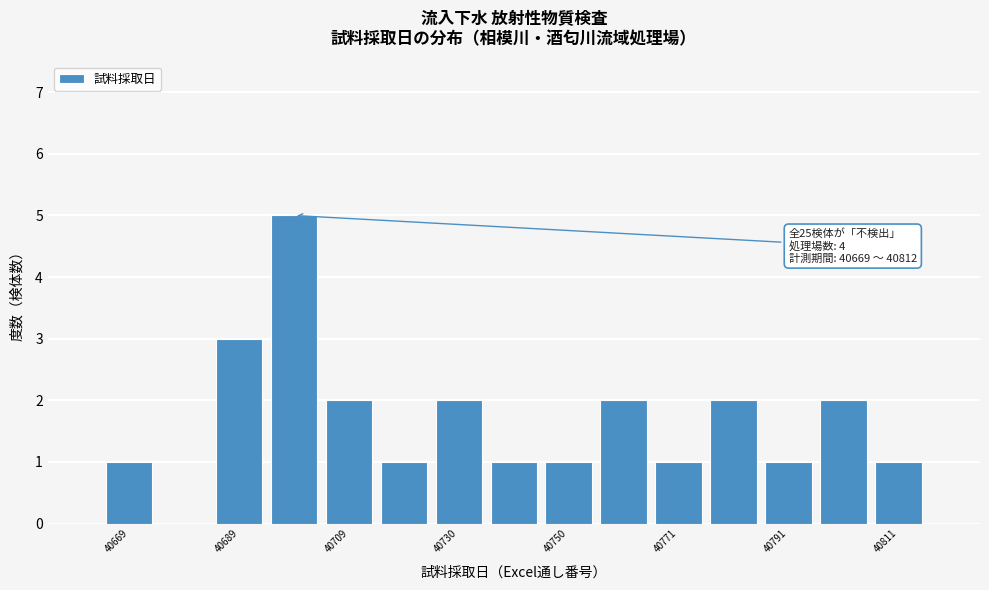

Read against the x-axis, roughly where is the centre of the tallest bar?

40700